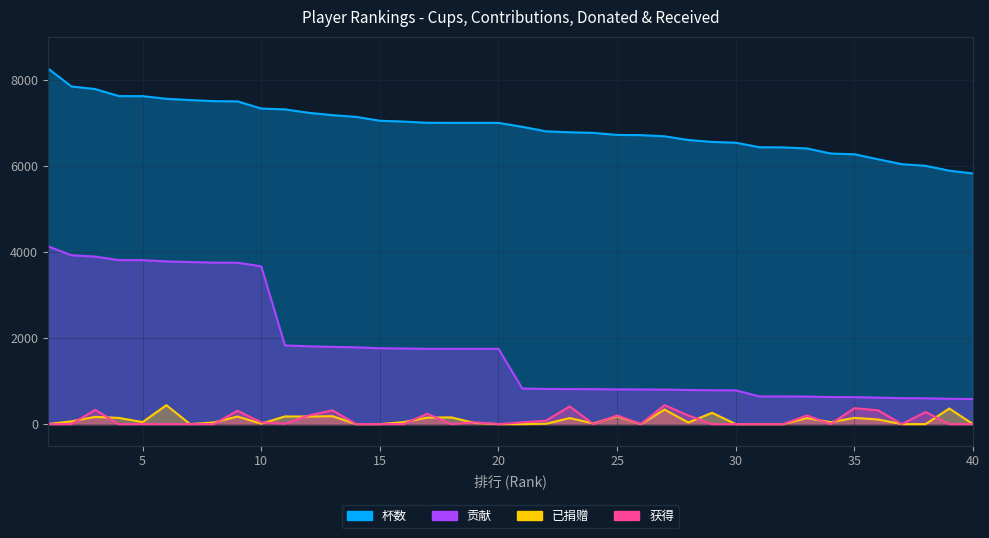

What is the value of the 贡献 point at the 38th from the left?

600